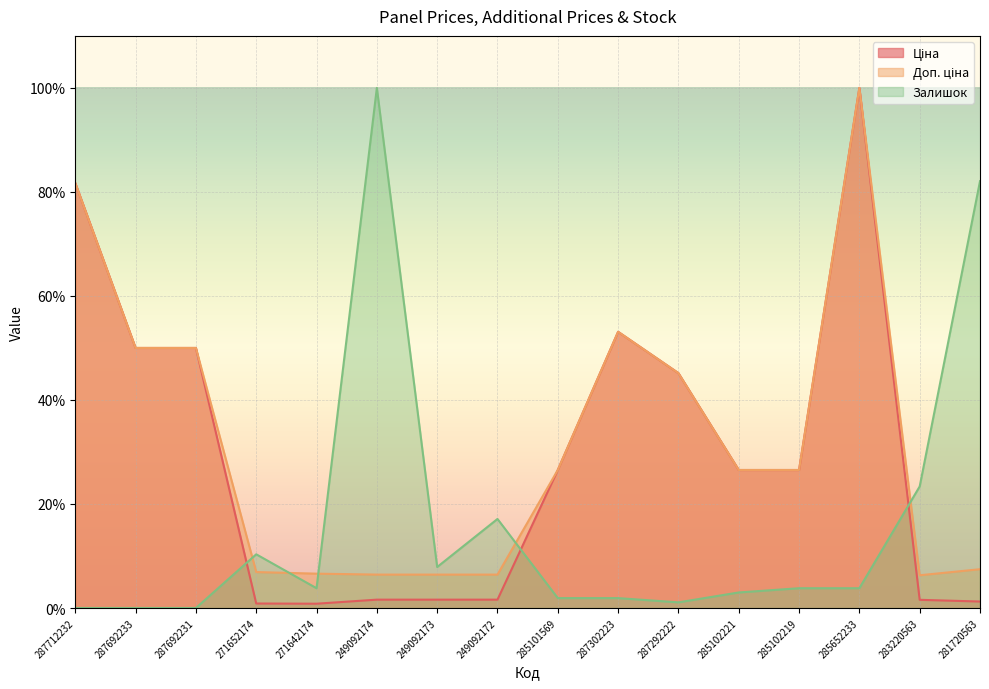

Reading left to right, extract all data points from this chart.

Ціна: 287712232=81.7	287692233=50.0	287692231=50.0	271652174=0.9	271642174=0.8	249092174=1.6	249092173=1.6	249092172=1.6	285101569=26.5	287302223=53.1	287292222=45.2	285102221=26.5	285102219=26.5	285652233=100.0	283220563=1.6	281720563=1.2
Доп. ціна: 287712232=81.7	287692233=50.0	287692231=50.0	271652174=6.9	271642174=6.6	249092174=6.4	249092173=6.4	249092172=6.4	285101569=26.5	287302223=53.1	287292222=45.2	285102221=26.5	285102219=26.5	285652233=100.0	283220563=6.3	281720563=7.5
Залишок: 287712232=0.0	287692233=0.0	287692231=0.0	271652174=10.3	271642174=3.8	249092174=100.0	249092173=7.9	249092172=17.1	285101569=1.9	287302223=1.9	287292222=1.1	285102221=3.0	285102219=3.8	285652233=3.8	283220563=23.4	281720563=82.1